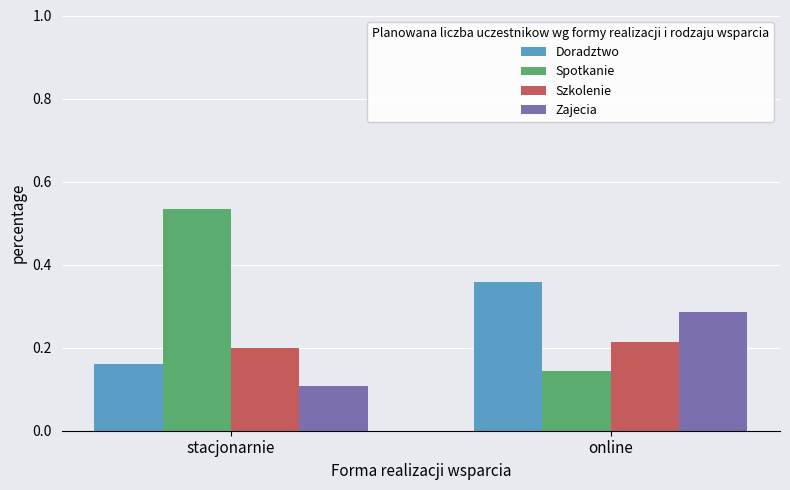

Where is Spotkanie nearest to the value 0?

online